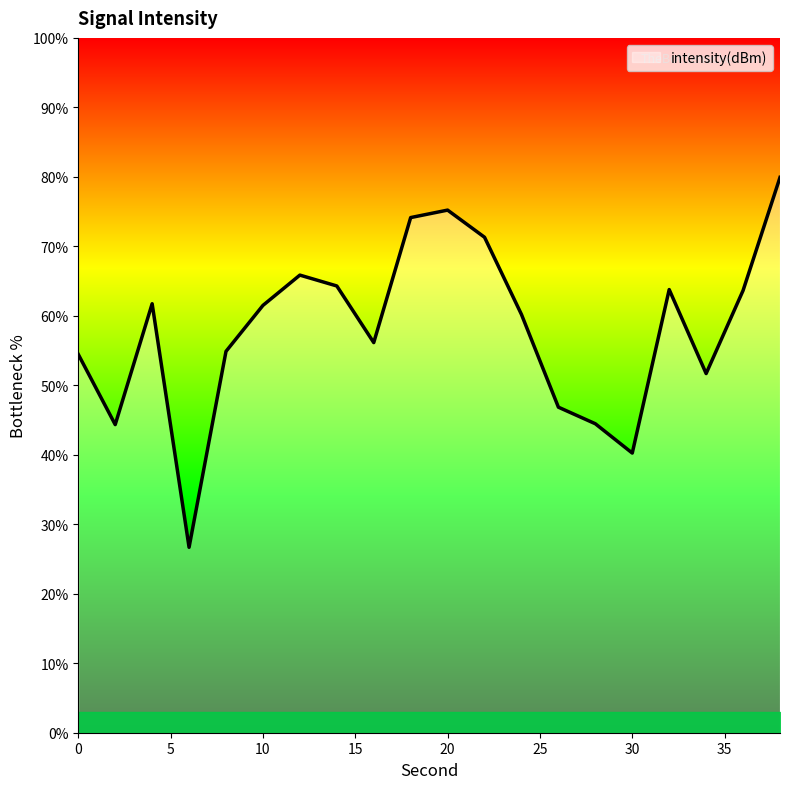

What is the greatest value displayed?

79.9